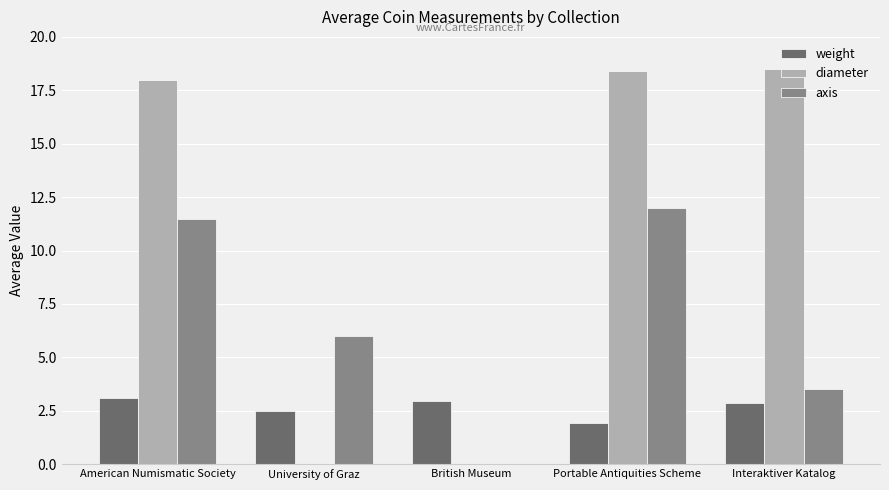

What is the highest value of the axis series?

12.0